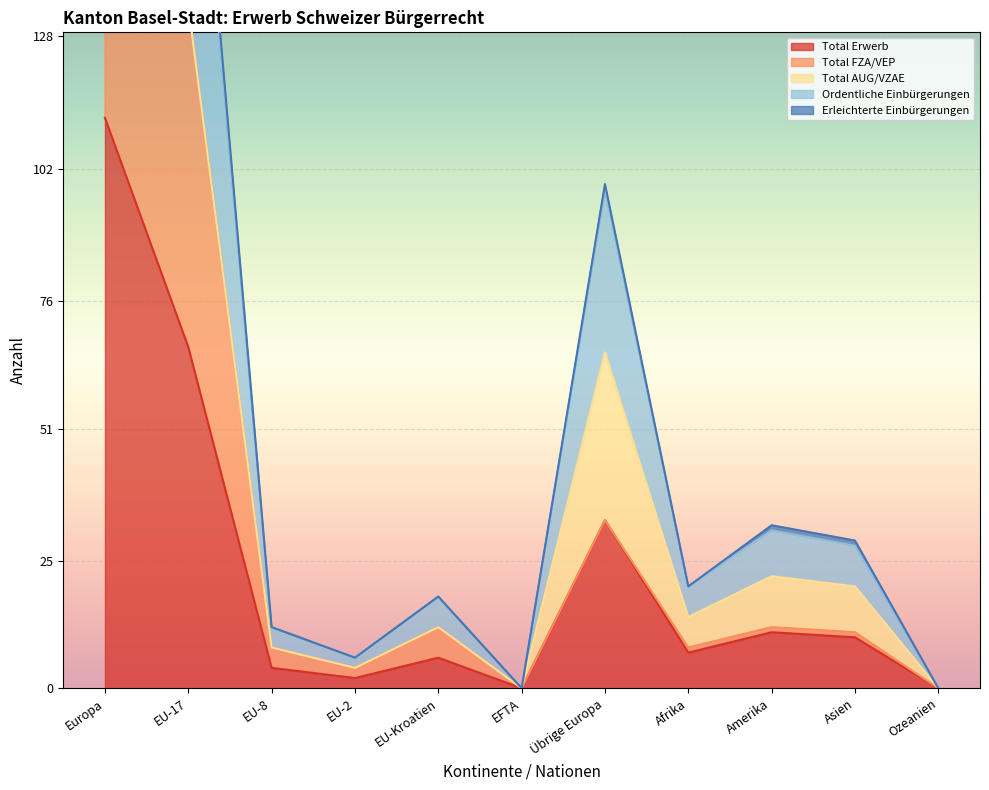

Which category has the highest value across all series?

Europa